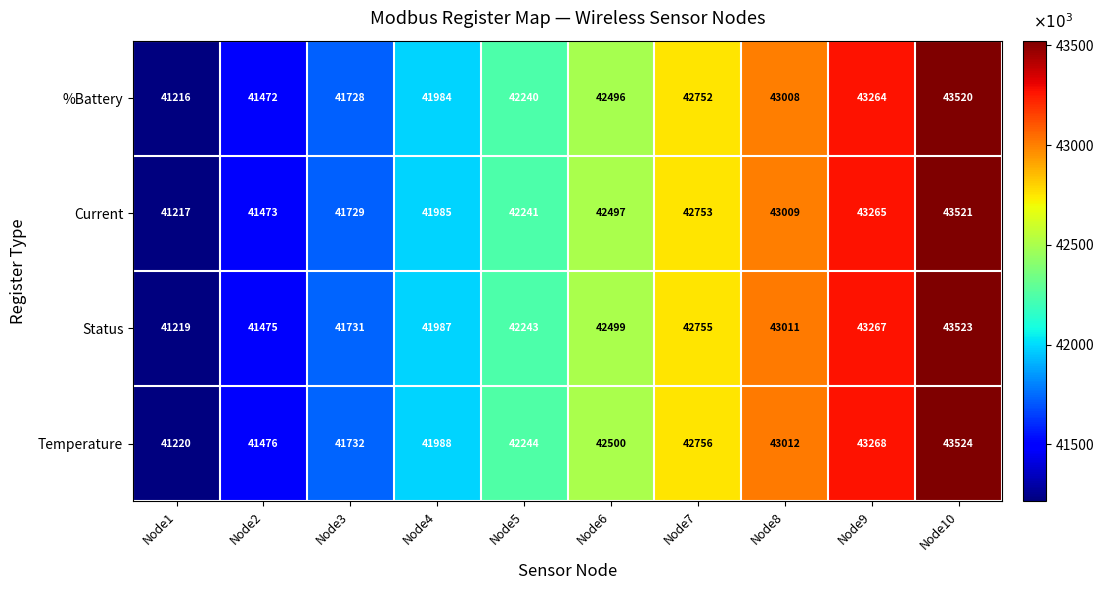

List the series in order of their peak value, highest first.

Temperature, Status, Current, %Battery